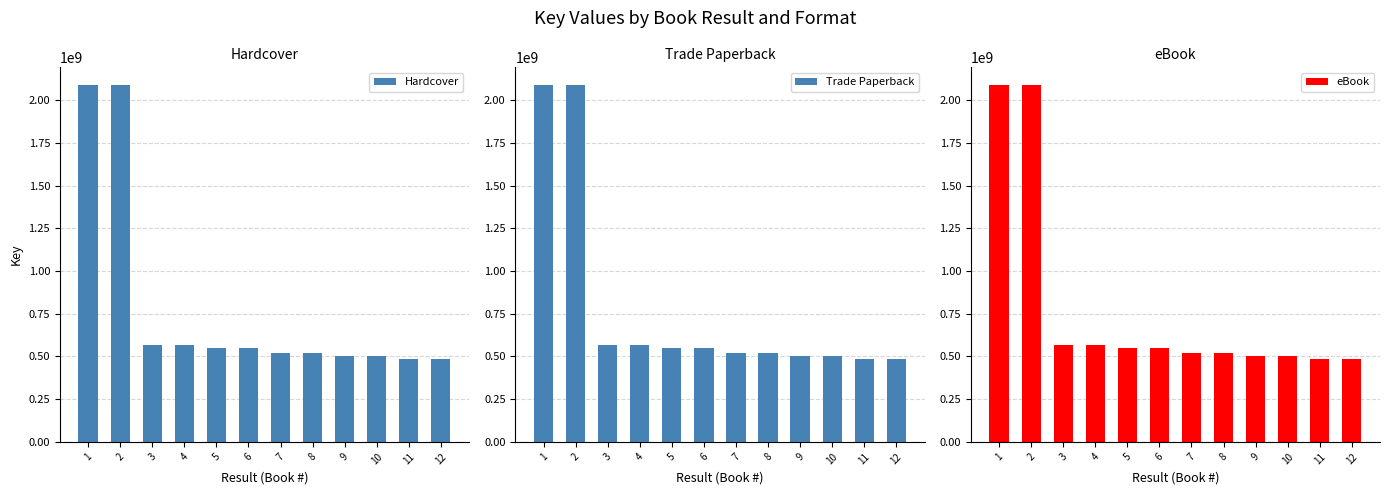

Are the bars grouped side by side (vs. stacked)?

Yes